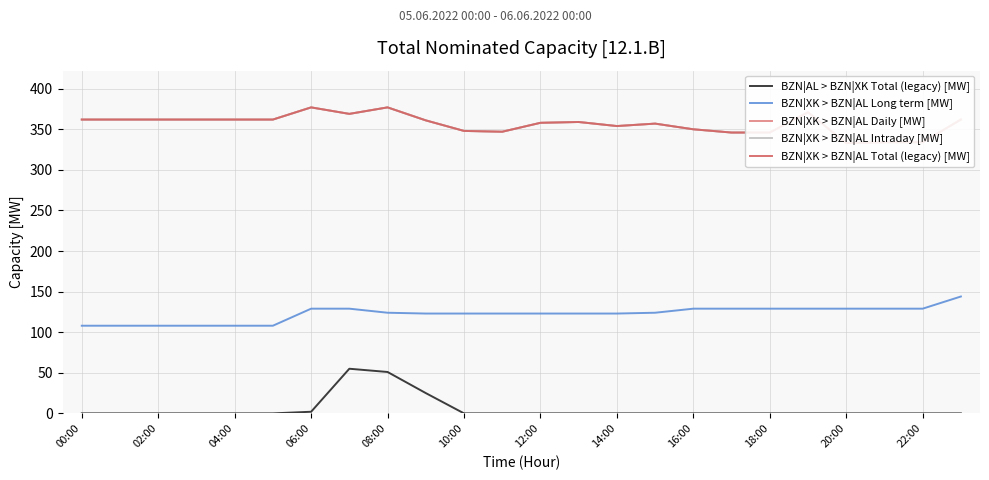

What is the maximum value for BZN|XK > BZN|AL Long term [MW]?

144